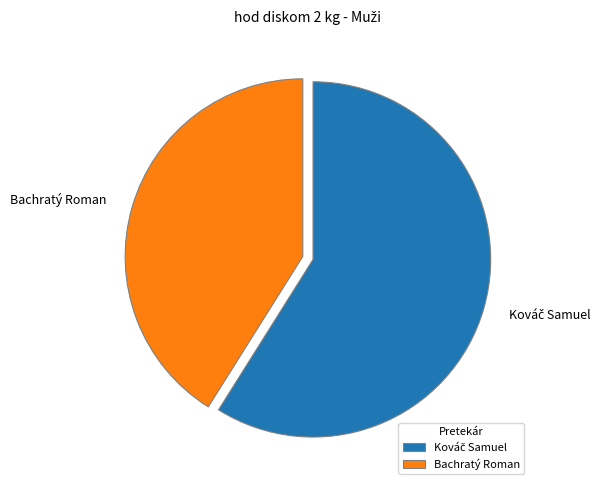

Count the number of slices in the pie.

2